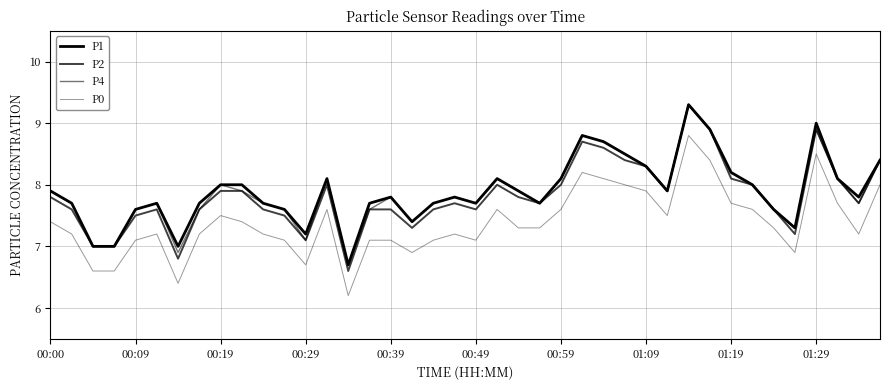

Does the chart have visible grid lines?

Yes